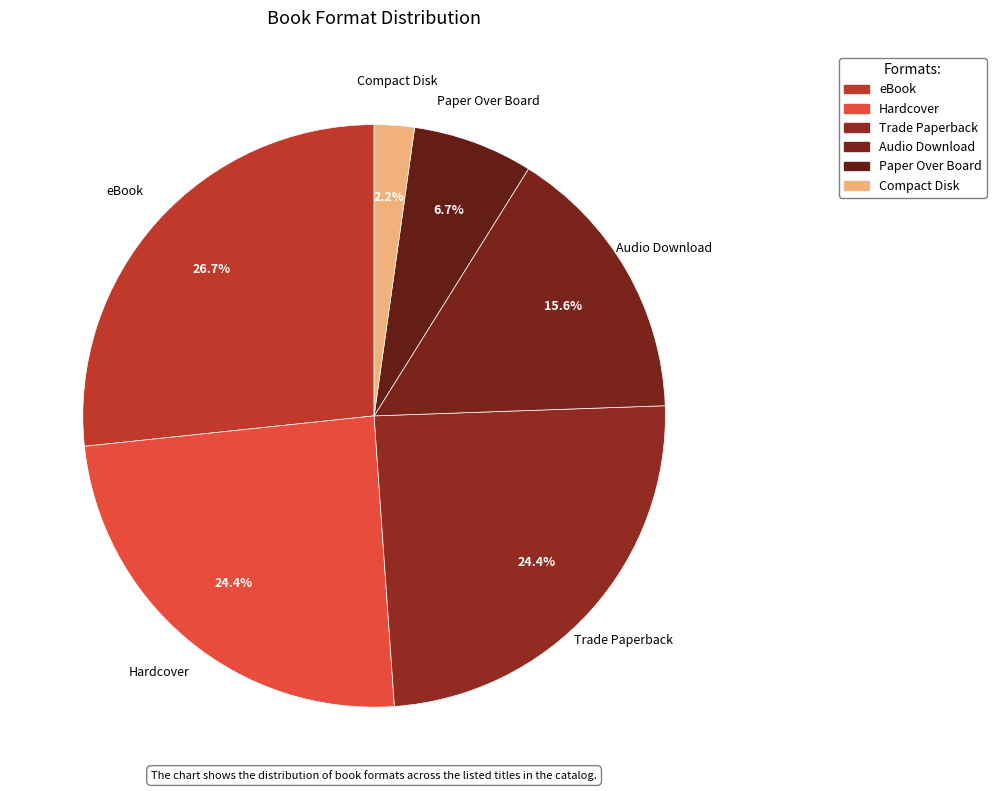

Count the number of slices in the pie.

6